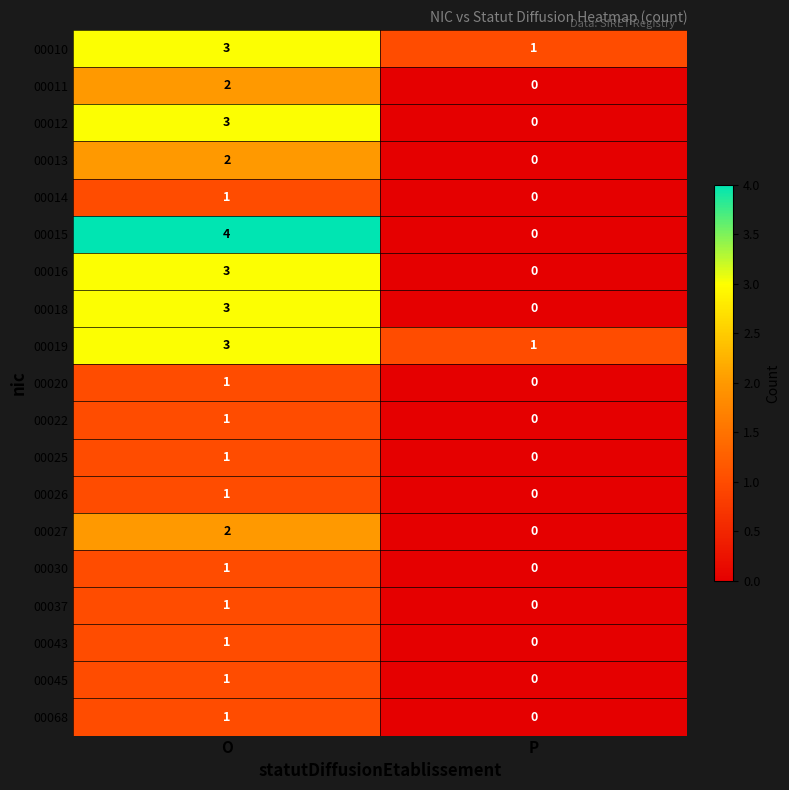

Between O and P, which series saw the biggest shift?

00015